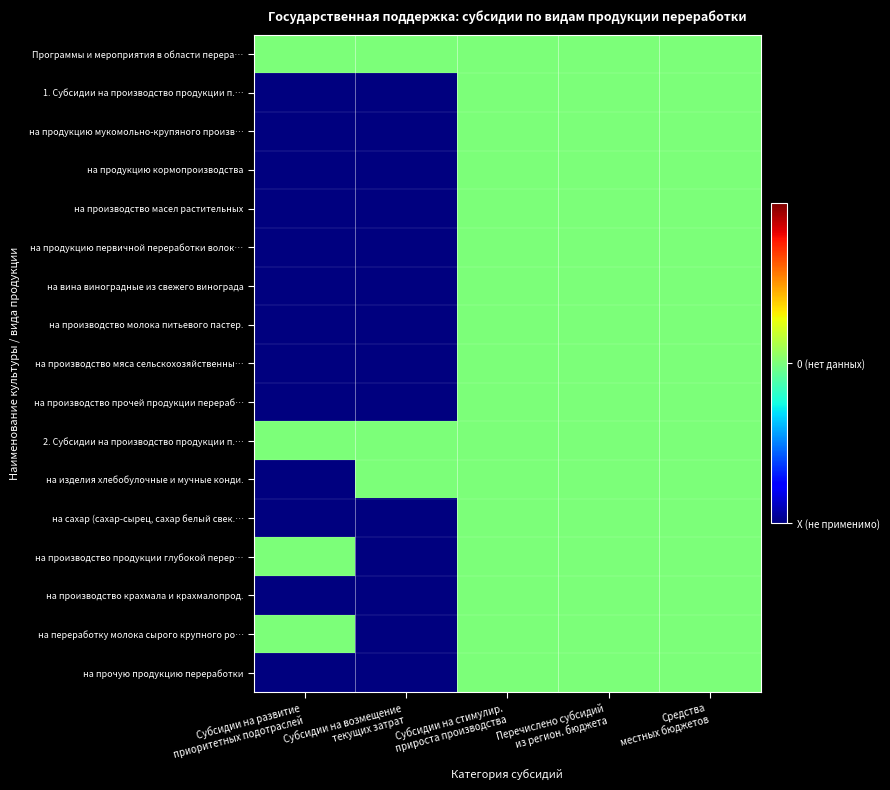

At Перечислено субсидий из регион. бюджета, list the series in order from smallest to largest.

Программы и мероприятия в области перера…, 1. Субсидии на производство продукции п.…, на продукцию мукомольно-крупяного произв…, на продукцию кормопроизводства, на производство масел растительных, на продукцию первичной переработки волок…, на вина виноградные из свежего винограда, на производство молока питьевого пастер., на производство мяса сельскохозяйственны…, на производство прочей продукции перераб…, 2. Субсидии на производство продукции п.…, на изделия хлебобулочные и мучные конди., на сахар (сахар-сырец, сахар белый свек.…, на производство продукции глубокой перер…, на производство крахмала и крахмалопрод., на переработку молока сырого крупного ро…, на прочую продукцию переработки